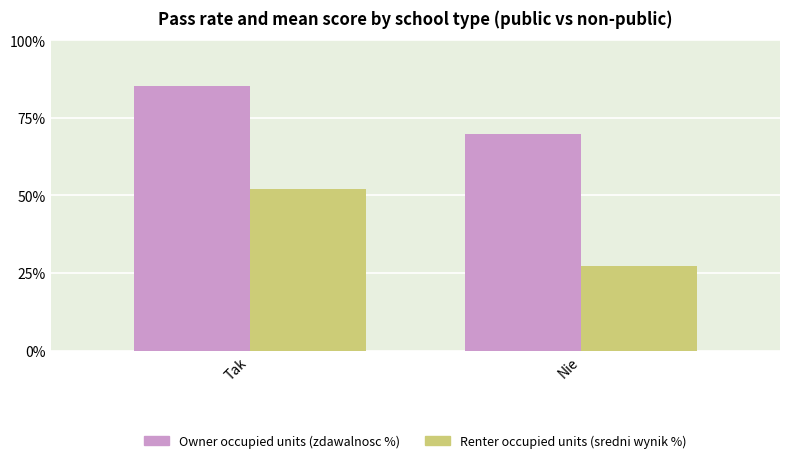

Reading right to left, list all the values displayed in this chart.

Owner occupied units (zdawalnosc %): Nie=69.8	Tak=85.3
Renter occupied units (sredni wynik %): Nie=27.2	Tak=52.1